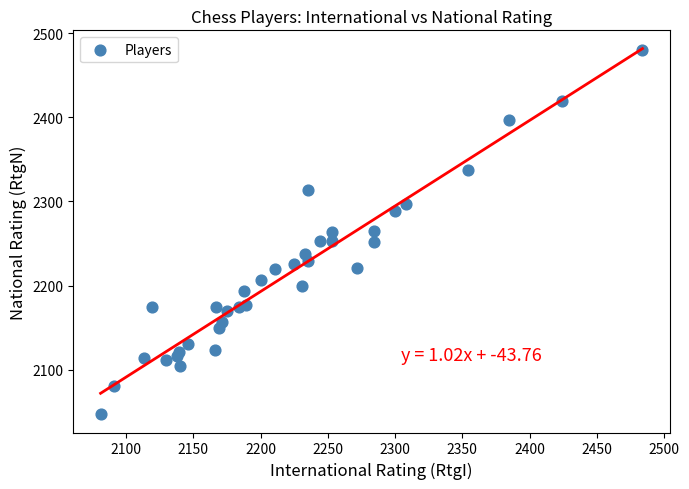

What is the range of X values (max minus min)?

403